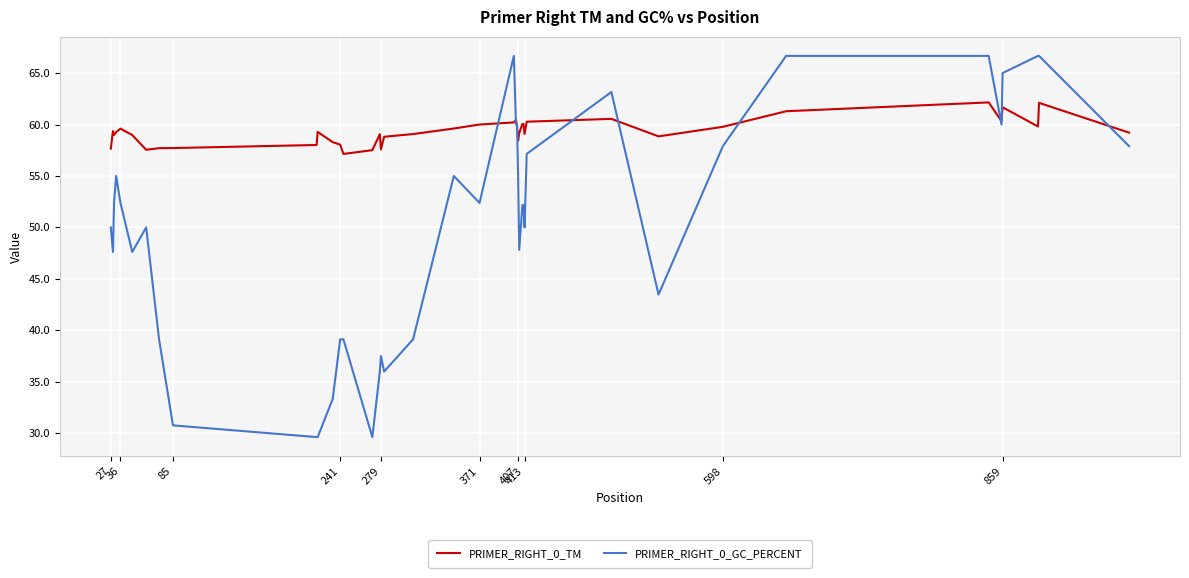

Which series has the widest spread of values?

PRIMER_RIGHT_0_GC_PERCENT